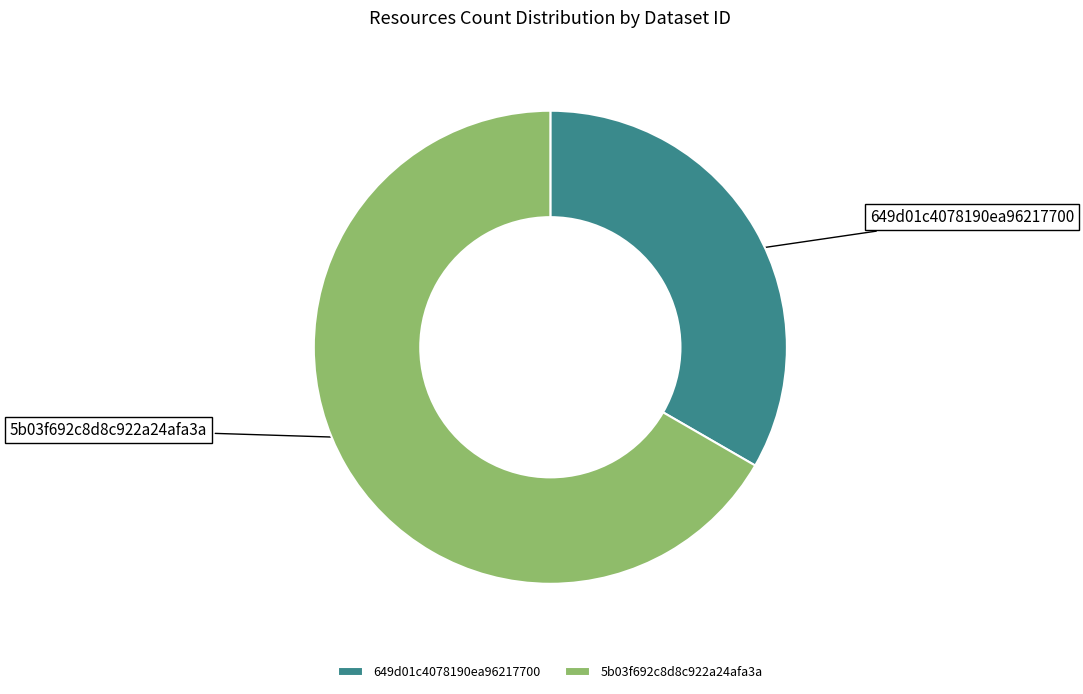

Combined, do 5b03f692c8d8c922a24afa3a and 649d01c4078190ea96217700 account for over 50%?

Yes